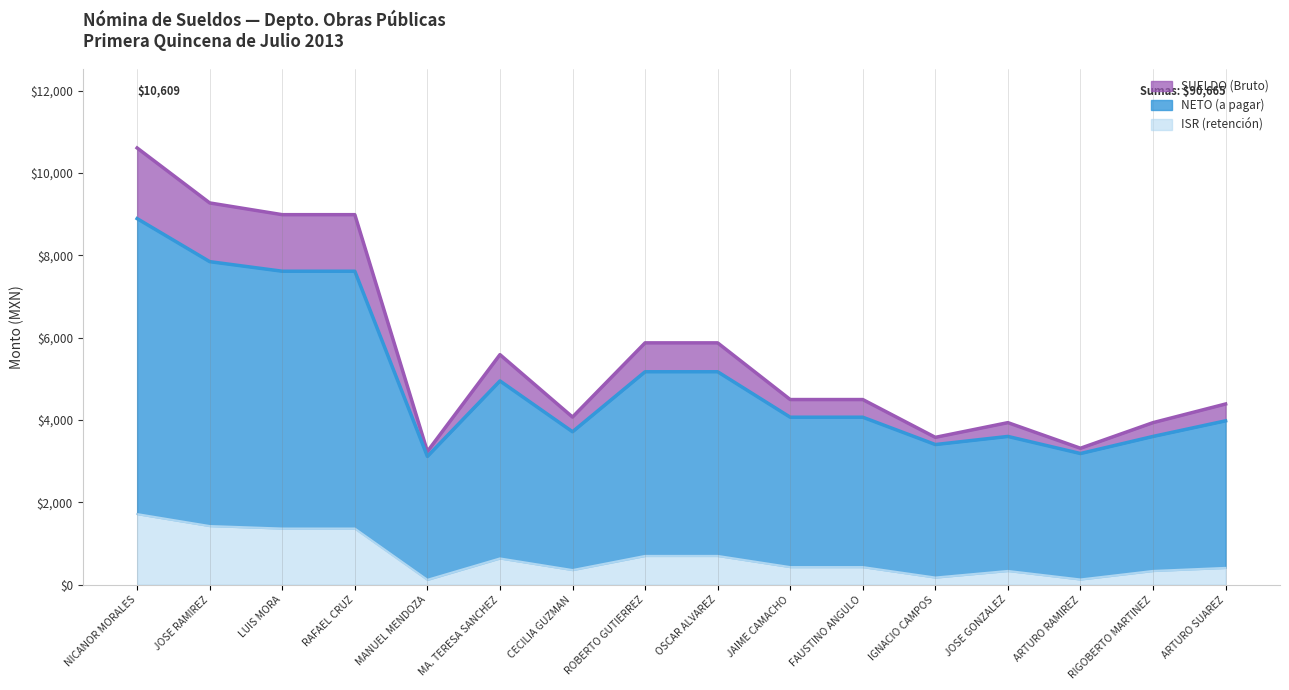

Reading left to right, what are all the values shown in this chart?

SUELDO: NICANOR MORALES=10609	JOSE RAMIREZ=9274	LUIS MORA=8989	RAFAEL CRUZ=8989	MANUEL MENDOZA=3237	MA. TERESA SANCHEZ=5589	CECILIA GUZMAN=4073	ROBERTO GUTIERREZ=5875	OSCAR ALVAREZ=5875	JAIME CAMACHO=4498	FAUSTINO ANGULO=4498	IGNACIO CAMPOS=3580	JOSE GONZALEZ=3937	ARTURO RAMIREZ=3315	RIGOBERTO MARTINEZ=3937	ARTURO SUAREZ=4390
NETO: NICANOR MORALES=8893	JOSE RAMIREZ=7848	LUIS MORA=7615	RAFAEL CRUZ=7615	MANUEL MENDOZA=3117	MA. TERESA SANCHEZ=4950	CECILIA GUZMAN=3716	ROBERTO GUTIERREZ=5173	OSCAR ALVAREZ=5173	JAIME CAMACHO=4069	FAUSTINO ANGULO=4069	IGNACIO CAMPOS=3405	JOSE GONZALEZ=3602	ARTURO RAMIREZ=3187	RIGOBERTO MARTINEZ=3602	ARTURO SUAREZ=3981
ISR: NICANOR MORALES=1716	JOSE RAMIREZ=1426	LUIS MORA=1365	RAFAEL CRUZ=1365	MANUEL MENDOZA=120	MA. TERESA SANCHEZ=639	CECILIA GUZMAN=357	ROBERTO GUTIERREZ=700	OSCAR ALVAREZ=700	JAIME CAMACHO=429	FAUSTINO ANGULO=429	IGNACIO CAMPOS=175	JOSE GONZALEZ=335	ARTURO RAMIREZ=128	RIGOBERTO MARTINEZ=335	ARTURO SUAREZ=409